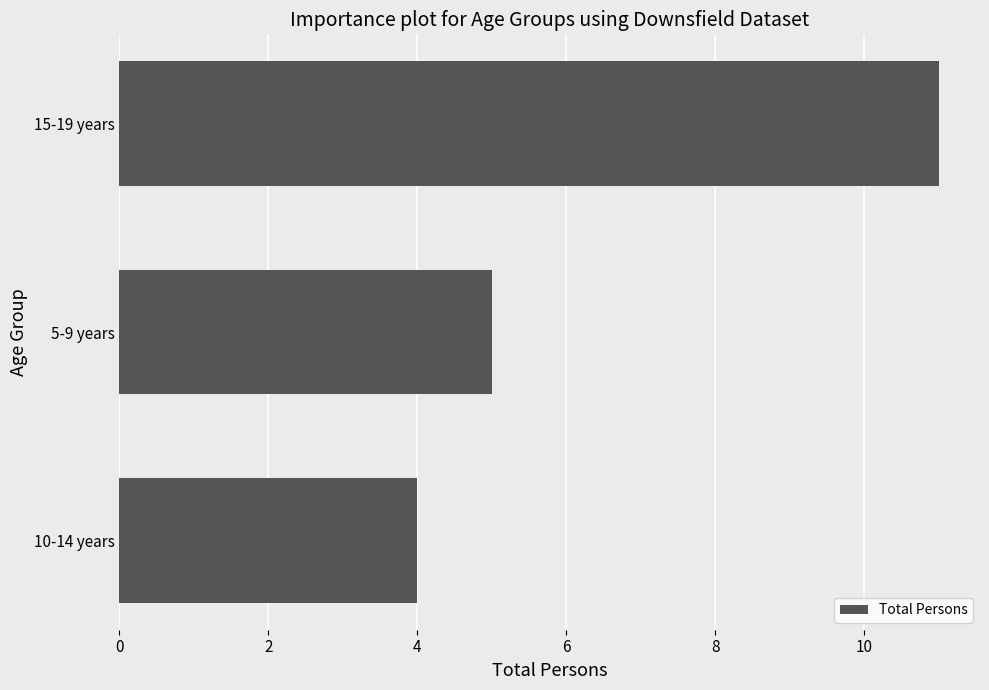

At which label is the value closest to 7?

5-9 years